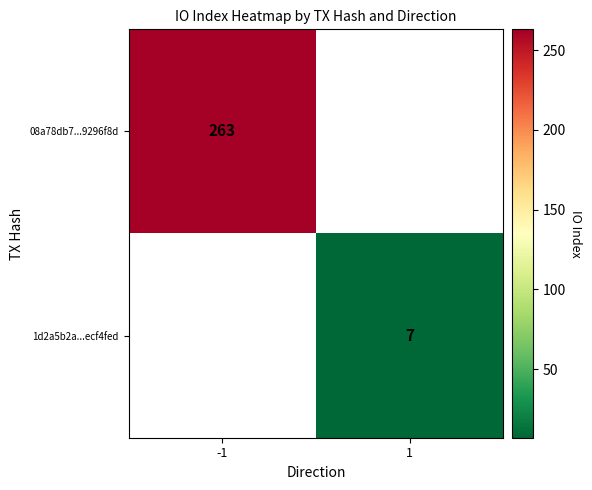

The 08a78db7...9296f8d series shows 263 at -1. True or false?

True